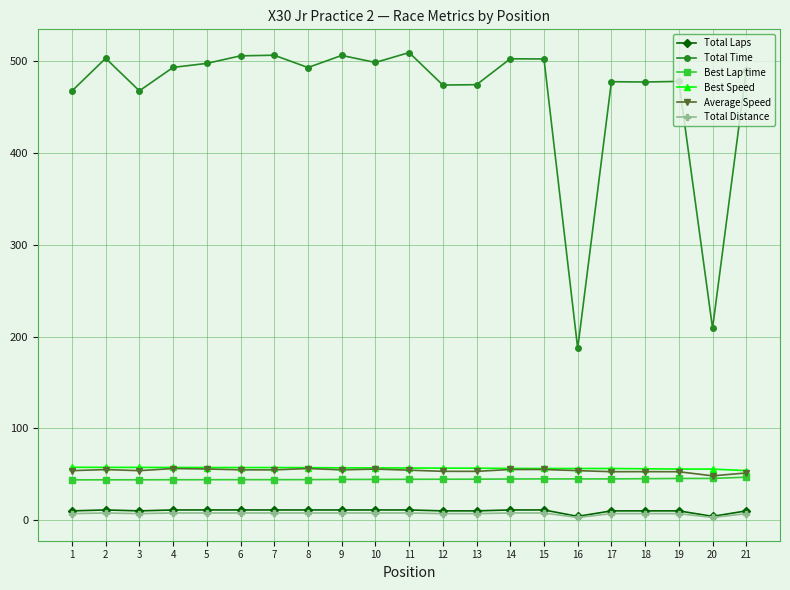

Count the number of categories in the chart.

21